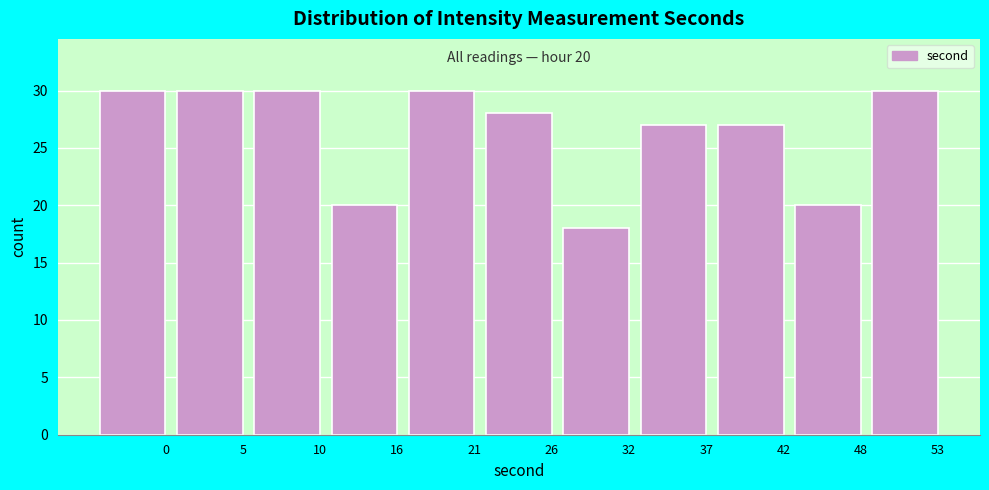

Reading left to right, extract all data points from this chart.

30	30	30	20	30	28	18	27	27	20	30